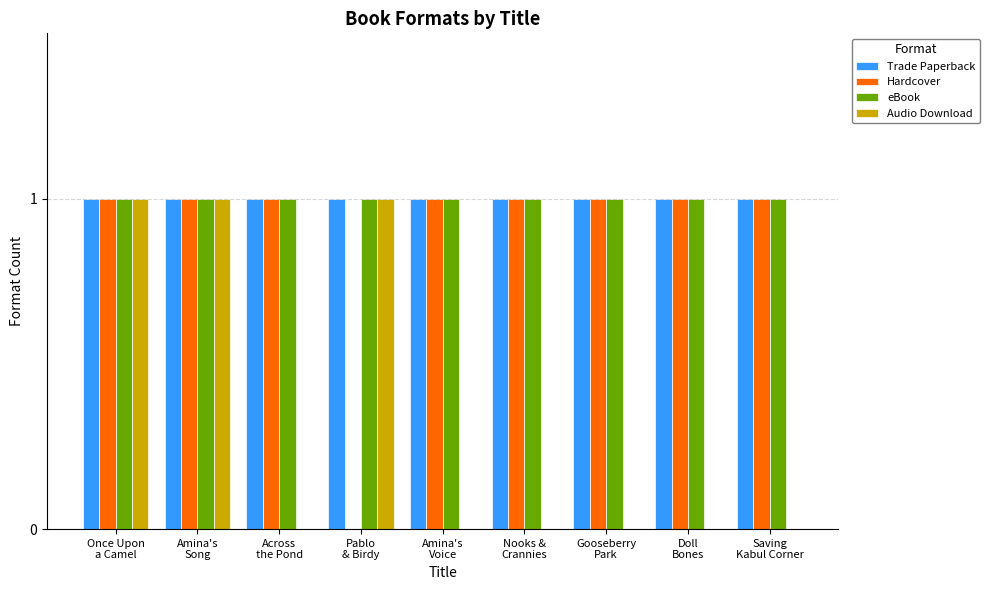

Reading right to left, extract all data points from this chart.

Trade Paperback: Saving
Kabul Corner=1	Doll
Bones=1	Gooseberry
Park=1	Nooks &
Crannies=1	Amina's
Voice=1	Pablo
& Birdy=1	Across
the Pond=1	Amina's
Song=1	Once Upon
a Camel=1
Hardcover: Saving
Kabul Corner=1	Doll
Bones=1	Gooseberry
Park=1	Nooks &
Crannies=1	Amina's
Voice=1	Pablo
& Birdy=0	Across
the Pond=1	Amina's
Song=1	Once Upon
a Camel=1
eBook: Saving
Kabul Corner=1	Doll
Bones=1	Gooseberry
Park=1	Nooks &
Crannies=1	Amina's
Voice=1	Pablo
& Birdy=1	Across
the Pond=1	Amina's
Song=1	Once Upon
a Camel=1
Audio Download: Saving
Kabul Corner=0	Doll
Bones=0	Gooseberry
Park=0	Nooks &
Crannies=0	Amina's
Voice=0	Pablo
& Birdy=1	Across
the Pond=0	Amina's
Song=1	Once Upon
a Camel=1